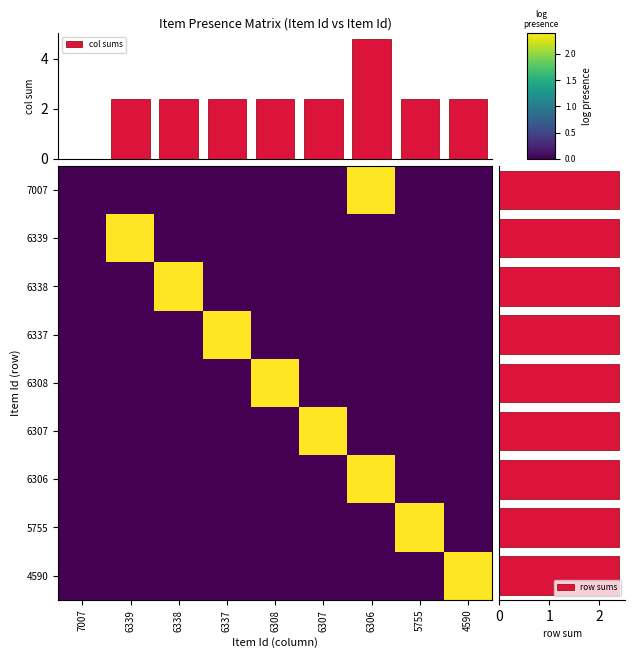

What is the highest value of the col sums series?

4.8